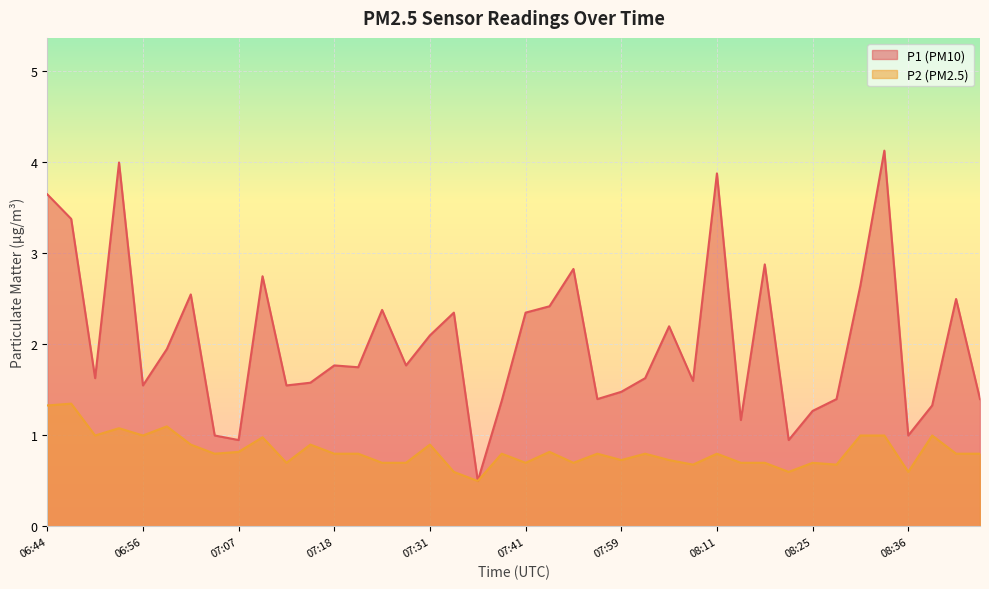

List the series in order of their peak value, highest first.

P1, P2